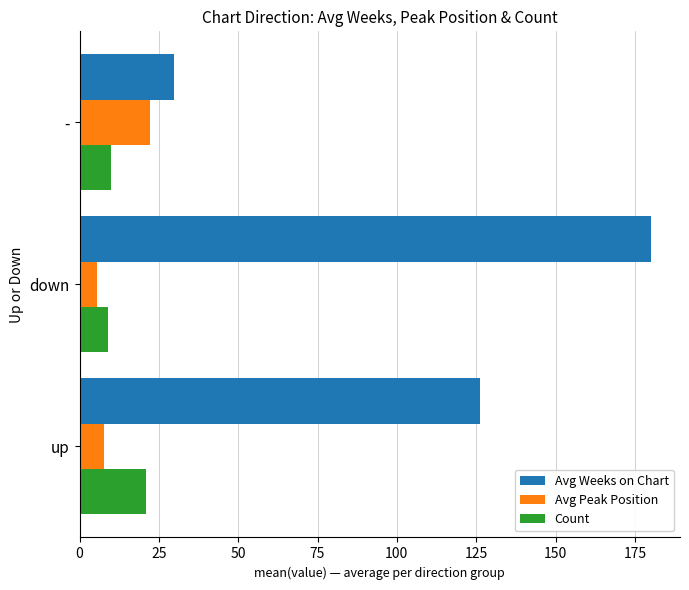

List the labels in order of Avg Weeks on Chart value, largest first.

down, up, -